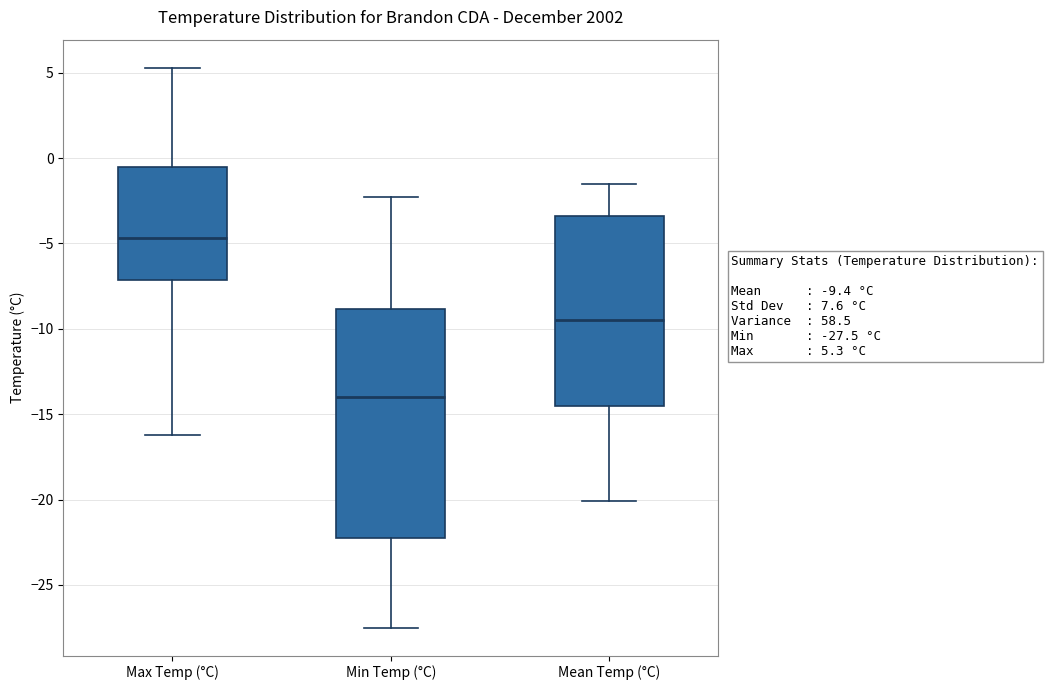

Which box is the tallest, from its lower edge to its upper edge?

Min Temp (°C)